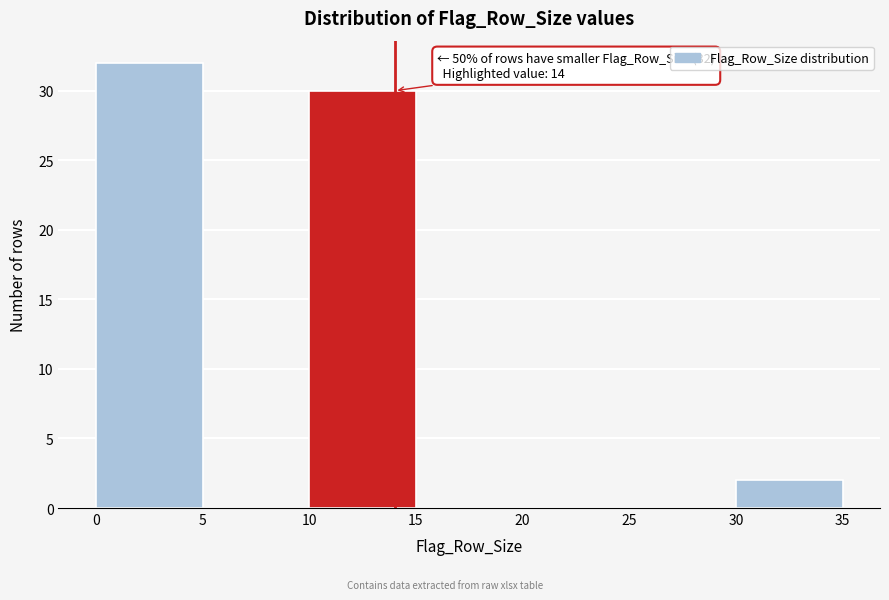

Over which range of the x-axis is the bar tallest?

0 to 5